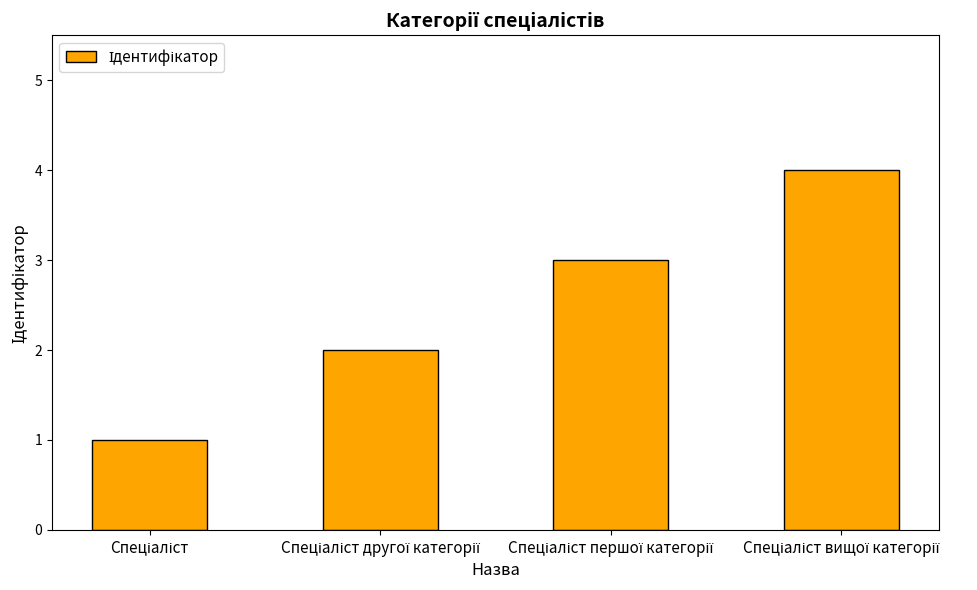

How many bars are there in total?

4